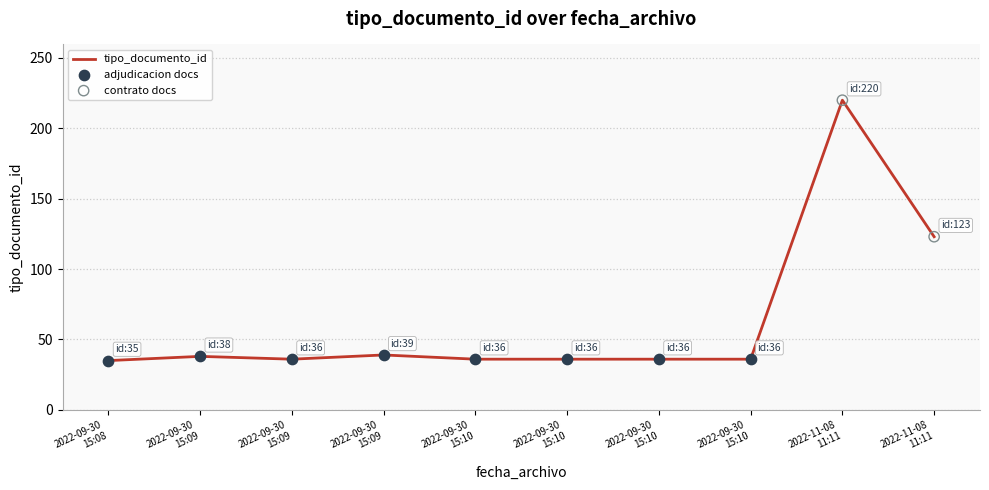

Is this an area chart (filled region under the line)?

No